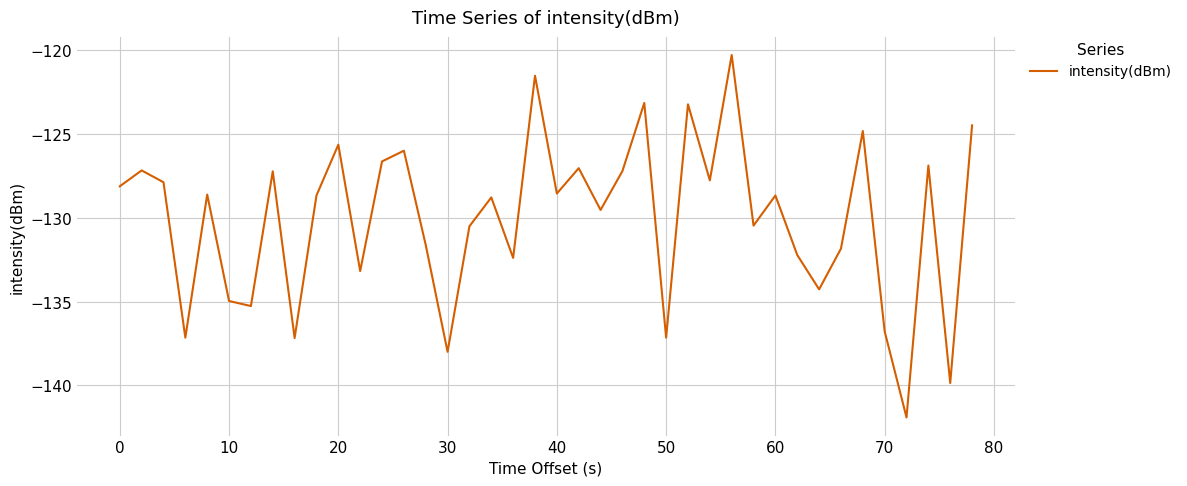

What is the greatest value displayed?

-120.3